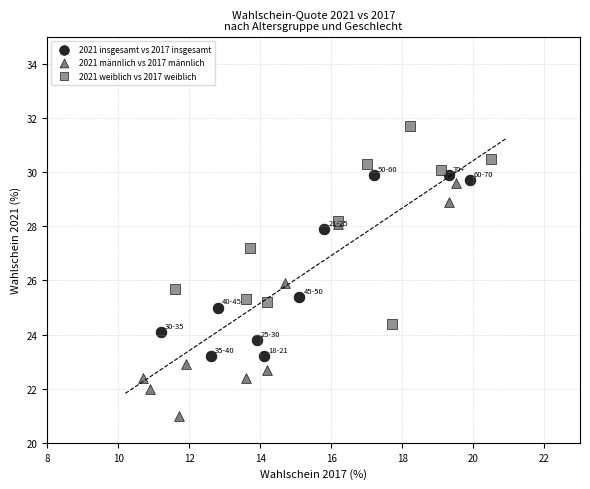

Which series reaches the minimum Y coordinate?

2021 männlich vs 2017 männlich